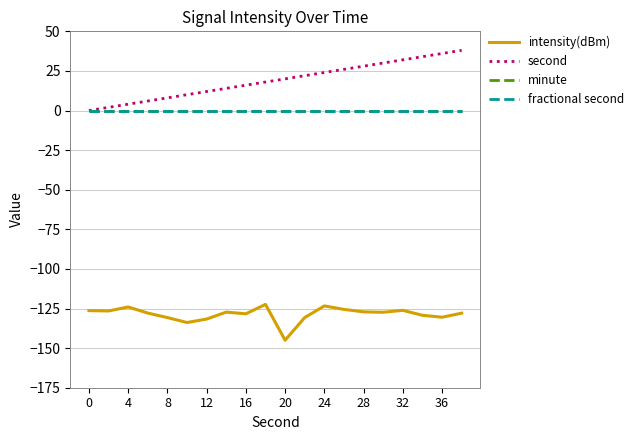

What is the difference between the maximum and minimum values in the intensity(dBm) series?

22.6